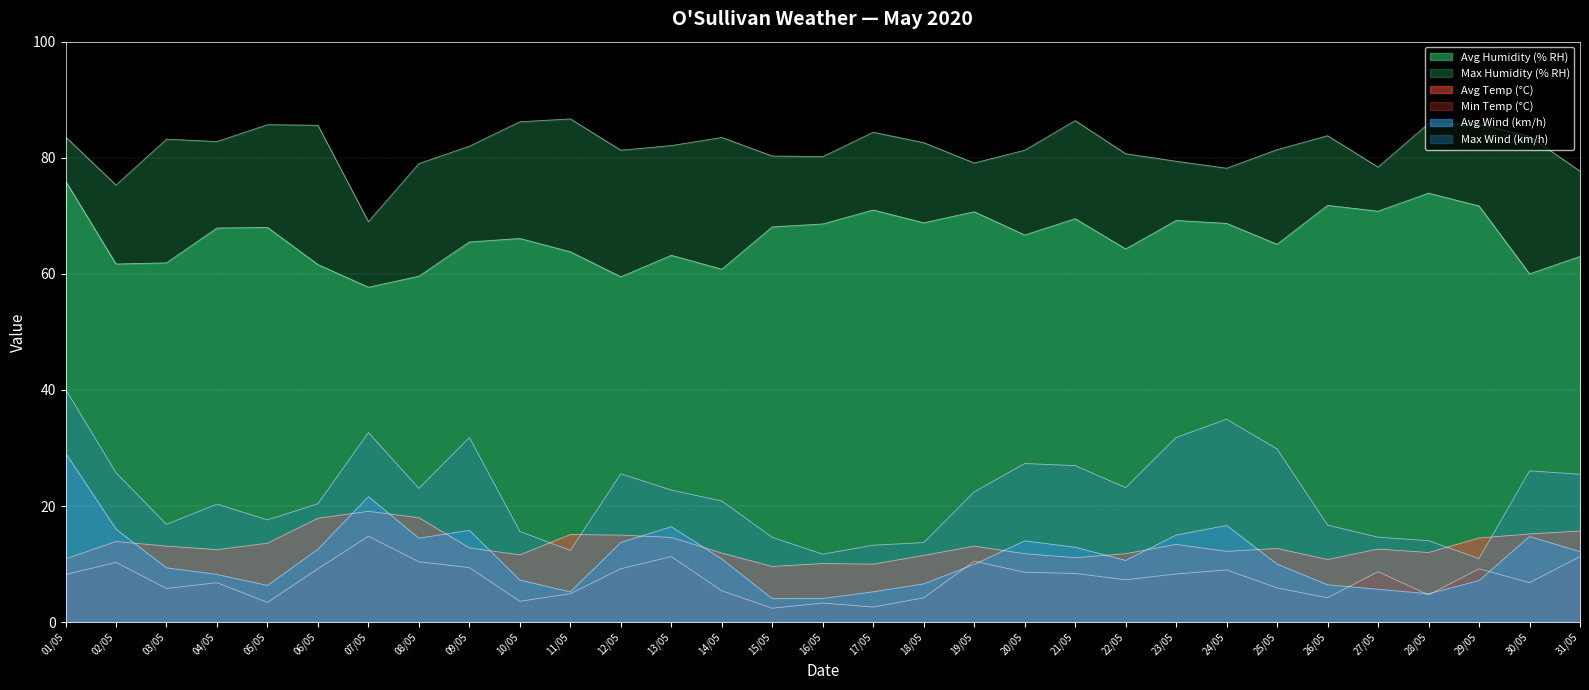

What is the total value across all series at 11/05?

188.1